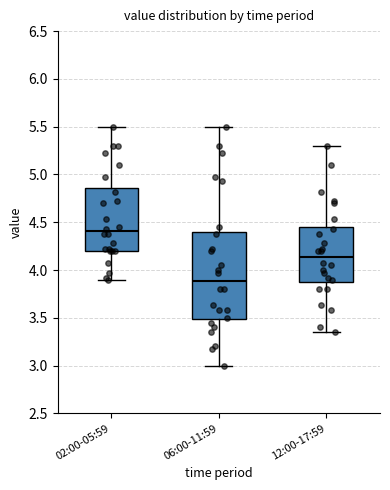

Reading left to right, transcribe this box plot: for each box, give where its median line is, the range the box spans, and where its two whiskers end, as read against the y-axis. The values are not printed on the chart, so give them approximately, as read against the axis.

02:00-05:59: median 4.40, box 4.20 to 4.85, whiskers 3.90 to 5.50
06:00-11:59: median 3.90, box 3.50 to 4.40, whiskers 3.00 to 5.50
12:00-17:59: median 4.15, box 3.90 to 4.45, whiskers 3.35 to 5.30